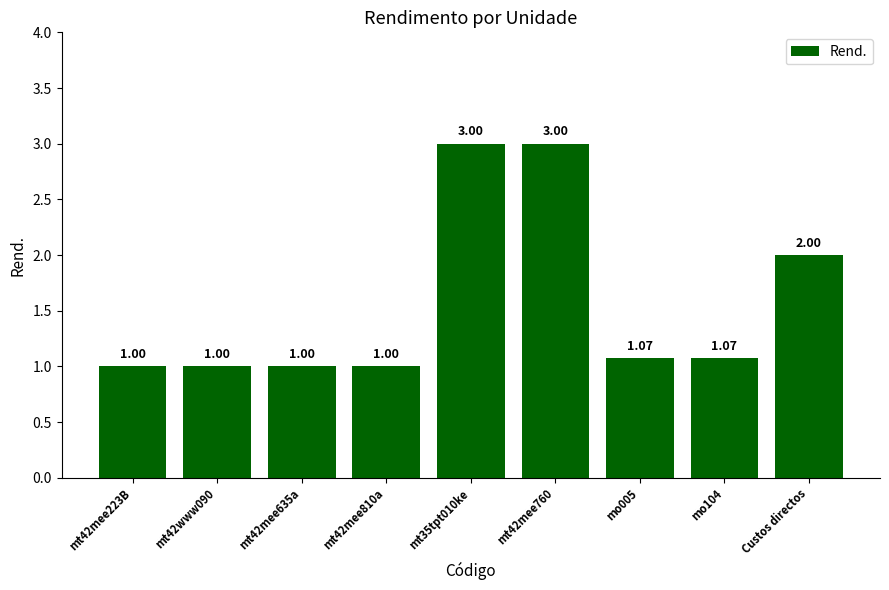

Approximately how many times larger is the value at mt35tpt010ke compared to mt42mee223B?

3.0